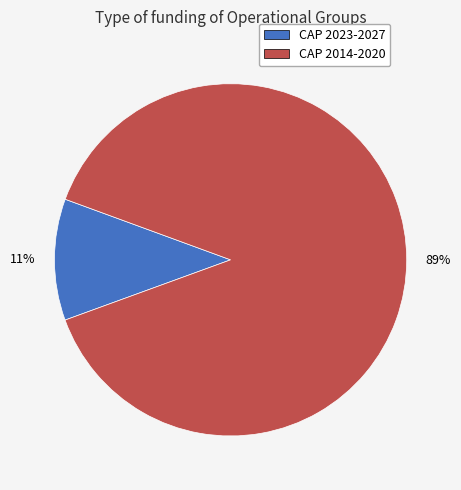

To the nearest percent, what is the average slice percentage?

50%